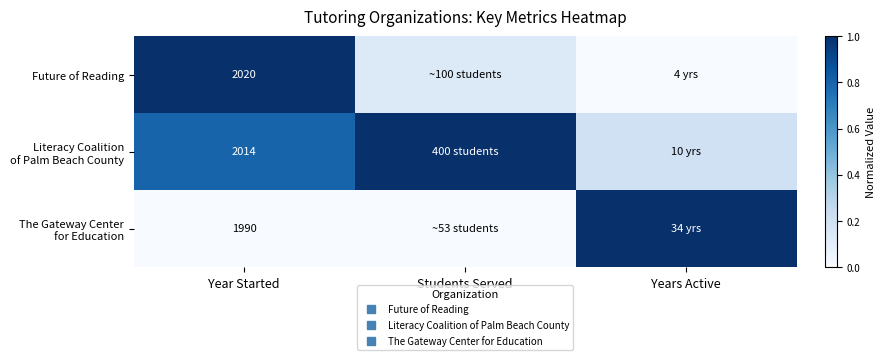

What is the spread (max minus min) of values at Students Served?

1.0